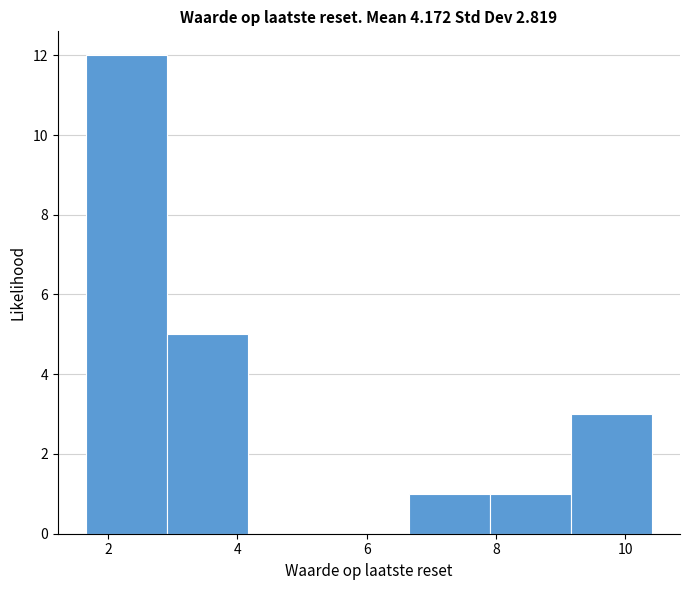

Reading left to right, list every bar in this chart as the range it spans on the x-axis followed by its height. Neither the bar edges nor the heights are printed on the chart, so give them approximately, as read against the axes.

1.6 to 3.0: 12
3.0 to 4.2: 5
4.2 to 5.4: 0
5.4 to 6.6: 0
6.6 to 8.0: 1
8.0 to 9.2: 1
9.2 to 10.4: 3